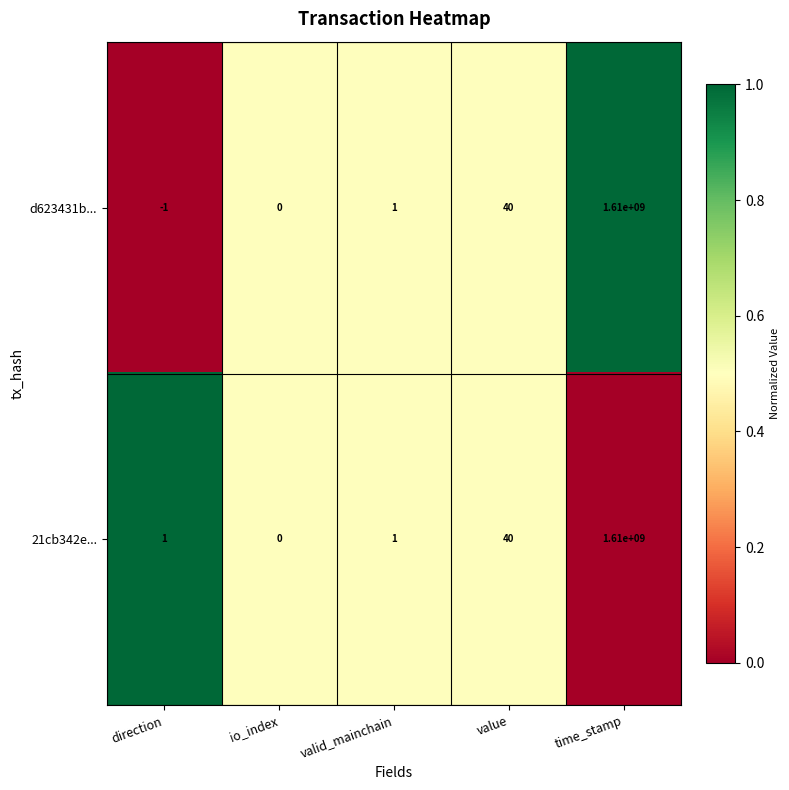

The d623431b... series shows -2 at direction. True or false?

False